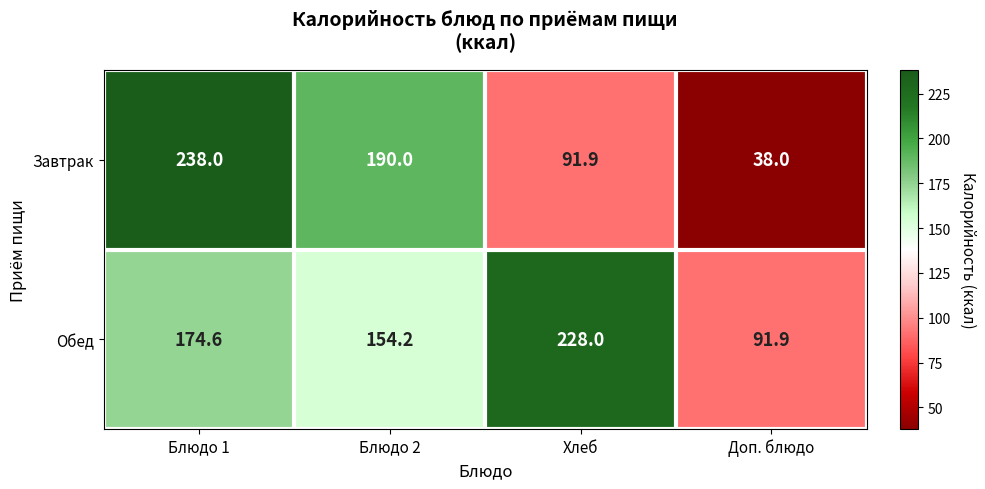

Rank the series by their average value, from highest to lowest.

Обед, Завтрак